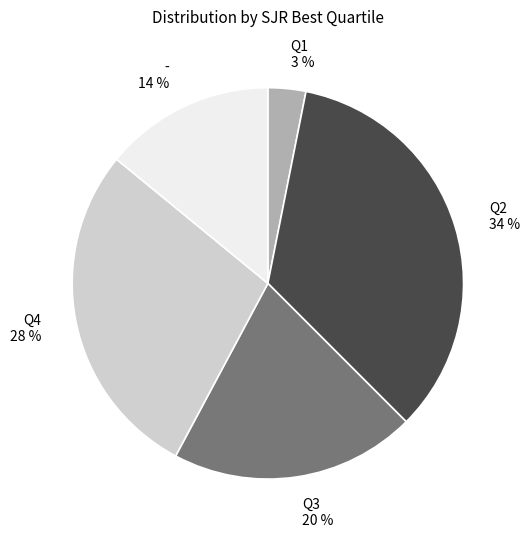

To the nearest percent, what is the difference between the largest and smallest slice percentages?

31%